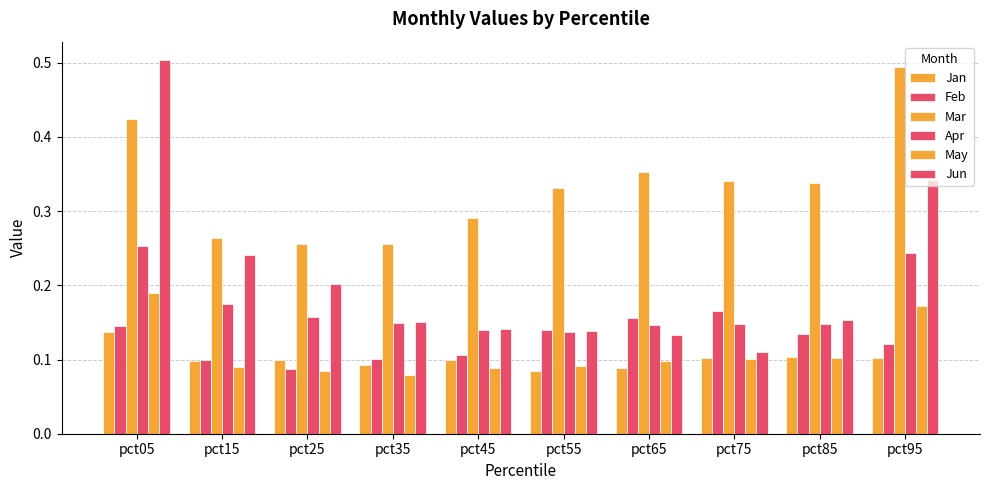

Are the bars grouped side by side (vs. stacked)?

Yes